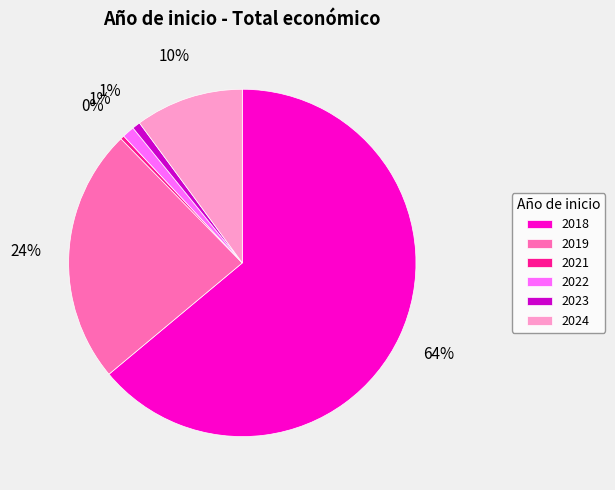

Does any single category account for the majority?

Yes